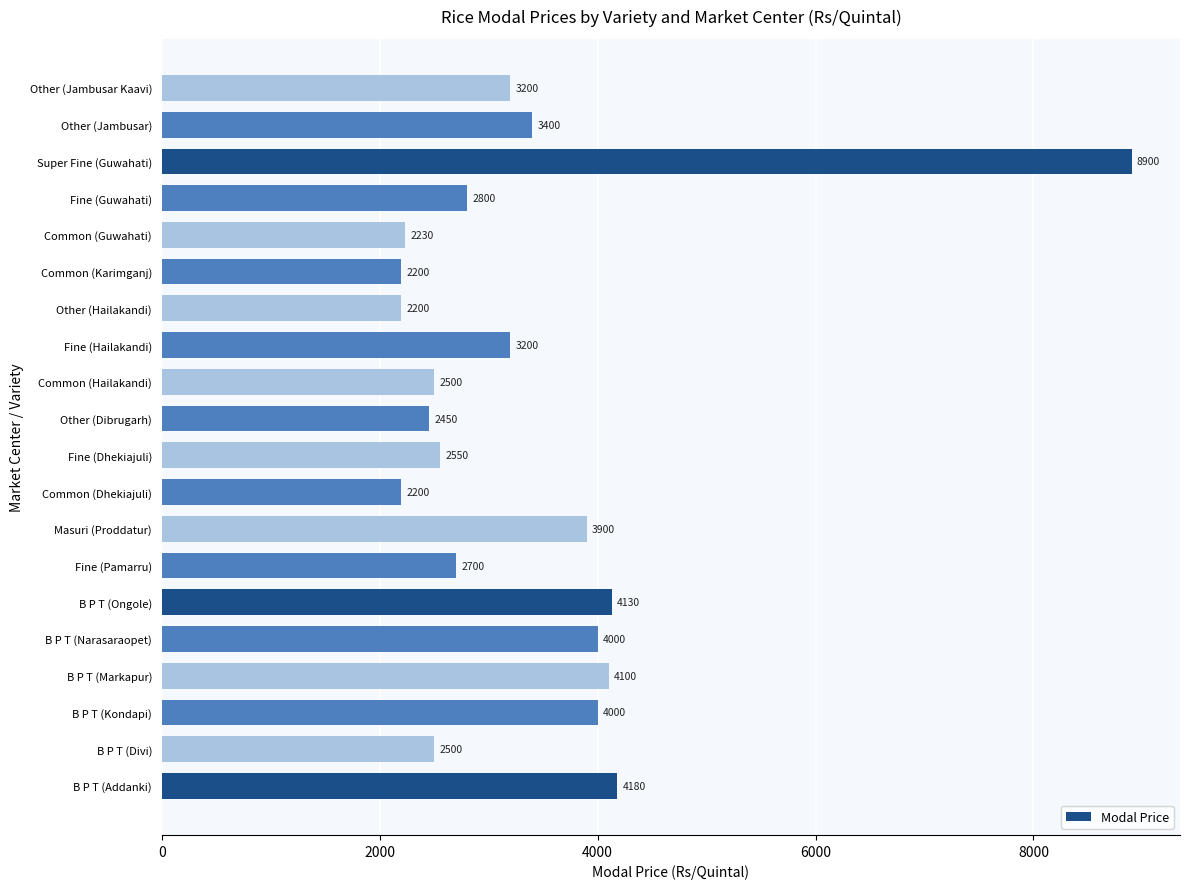

How many values are below 3200?

10